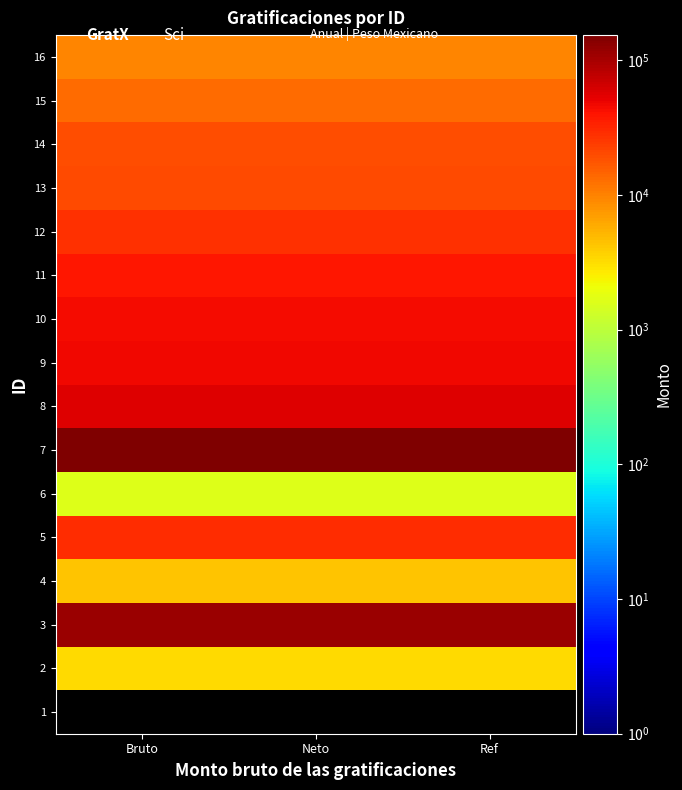

Which category has the lowest value in the 4 series?

Bruto